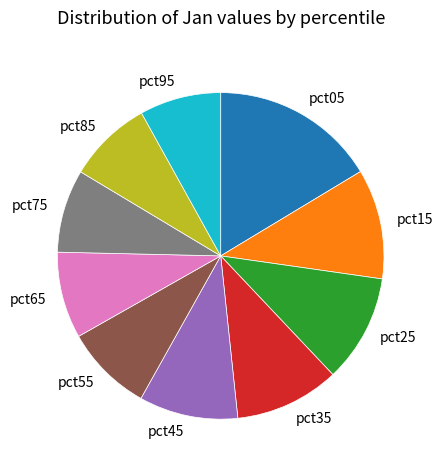

How many slices are in this pie chart?

10